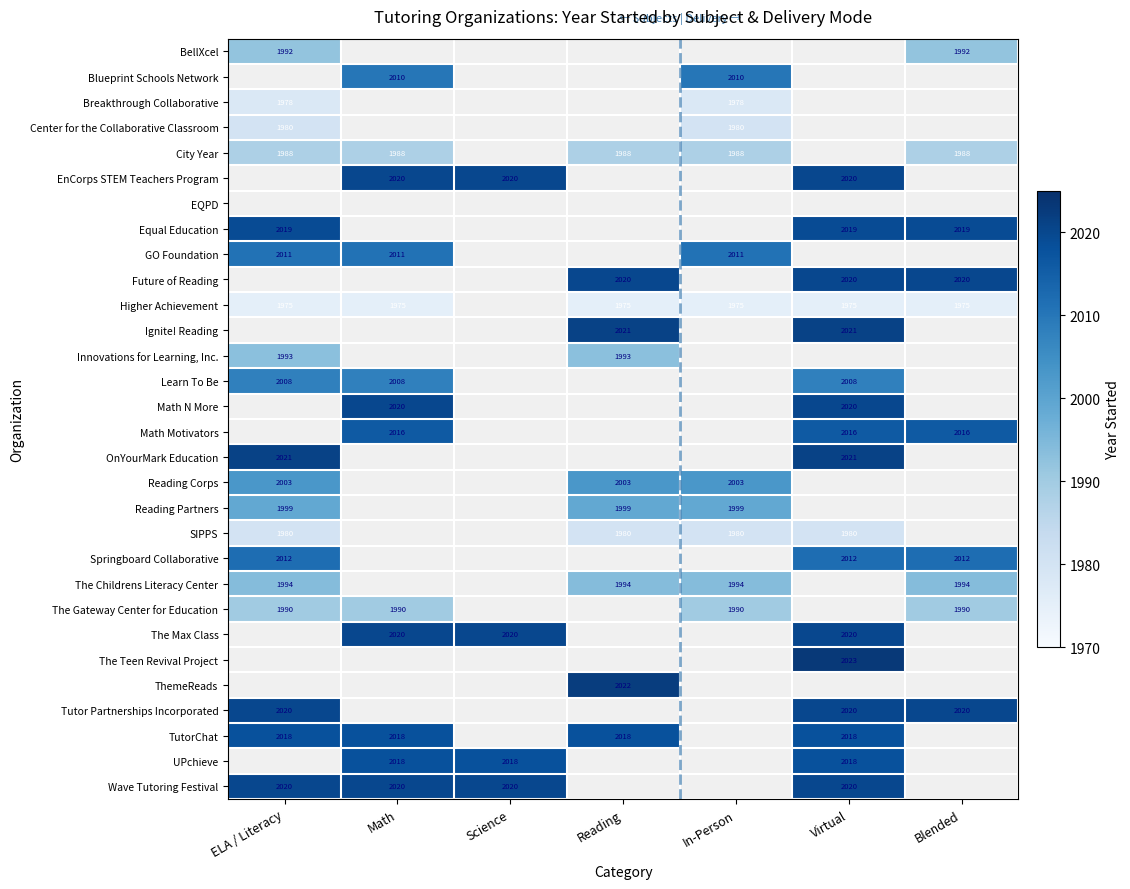

True or false: Tutor Partnerships Incorporated has a value of 2878 at Blended.

False